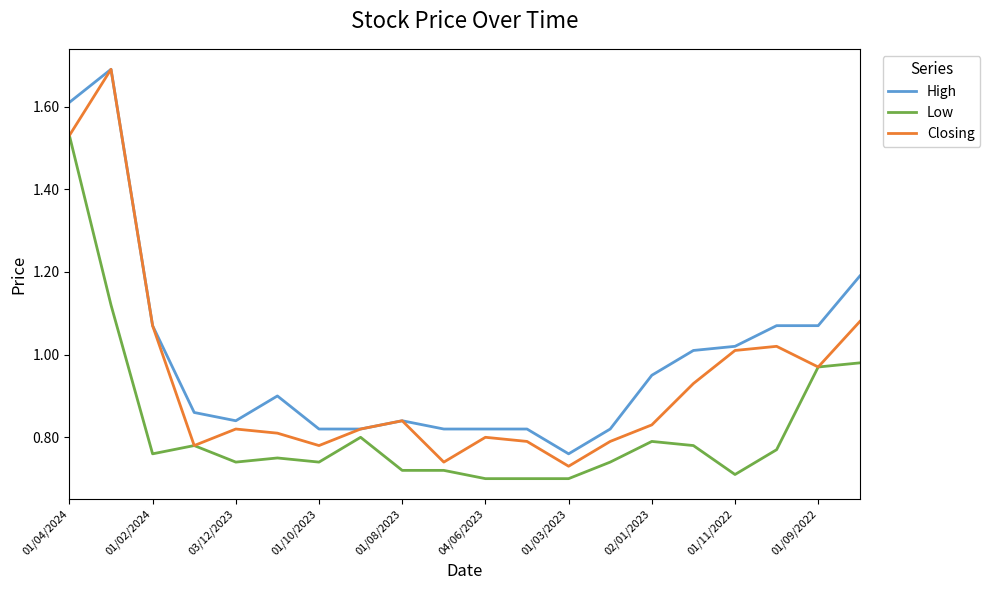

Which series has the largest total across all categories?

High